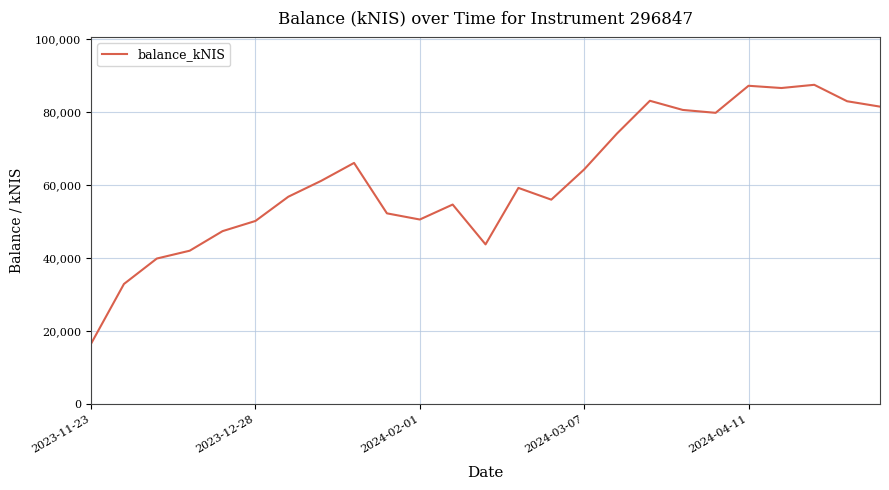

What is the maximum value shown in the chart?

87465.2